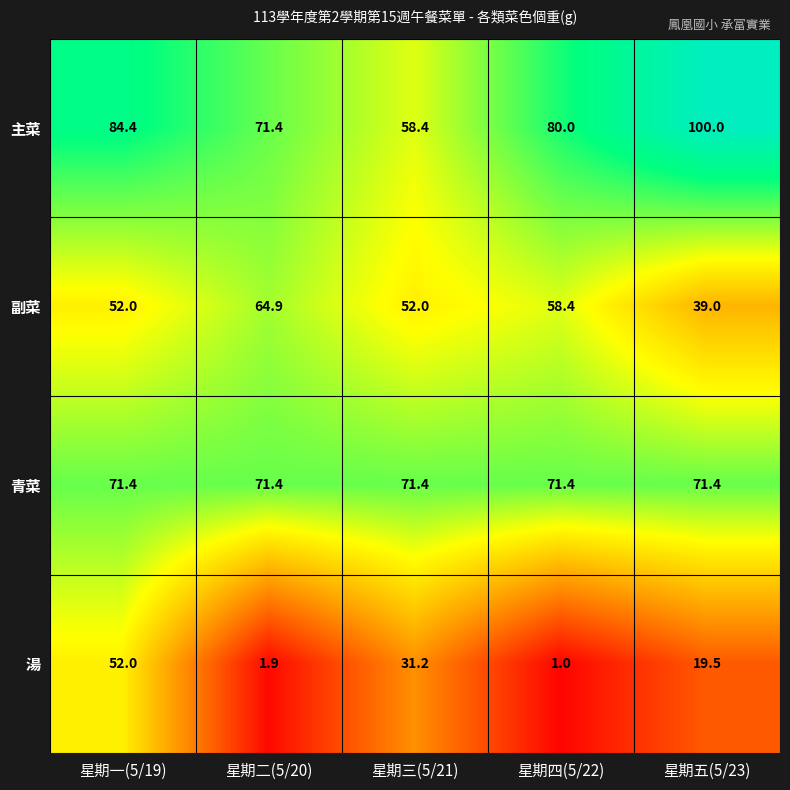

Rank the series at 星期三(5/21) from lowest to highest value.

湯, 副菜, 主菜, 青菜